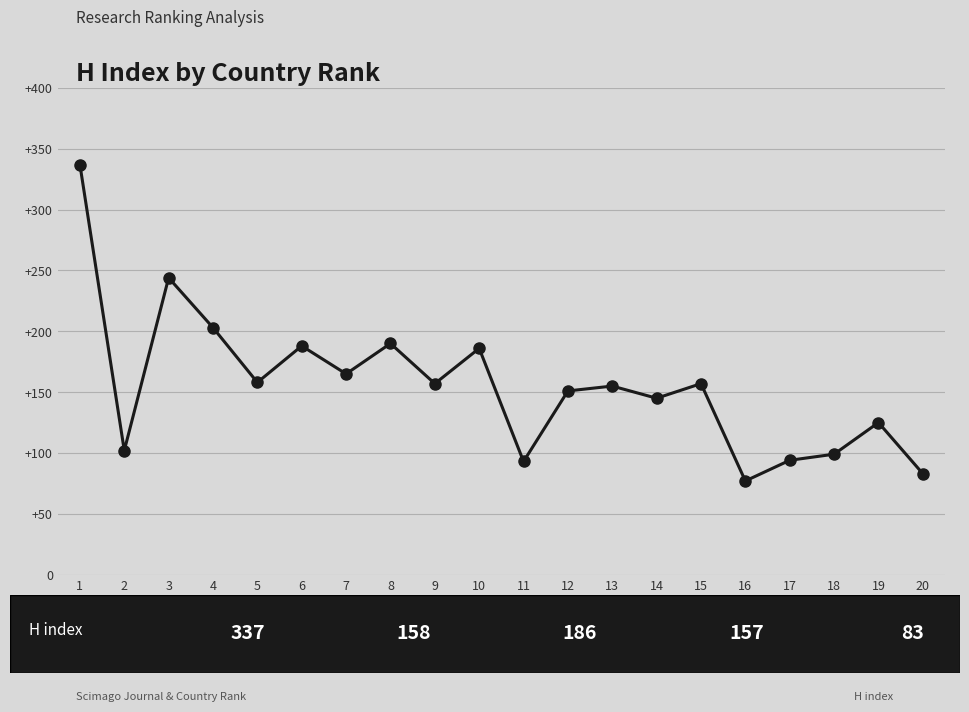

What is the ratio of the value at 2 to the value at 8?

0.5